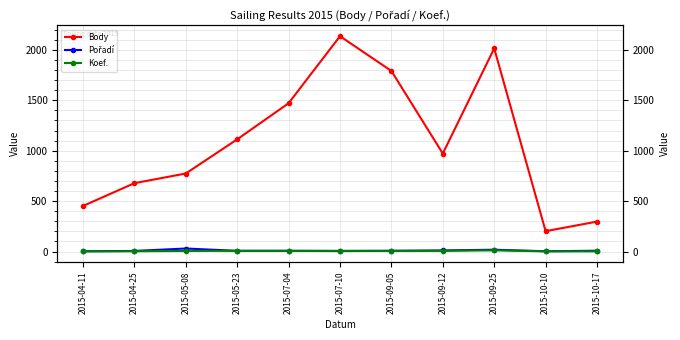

How many interior local peaks does the Koef. series have?

1